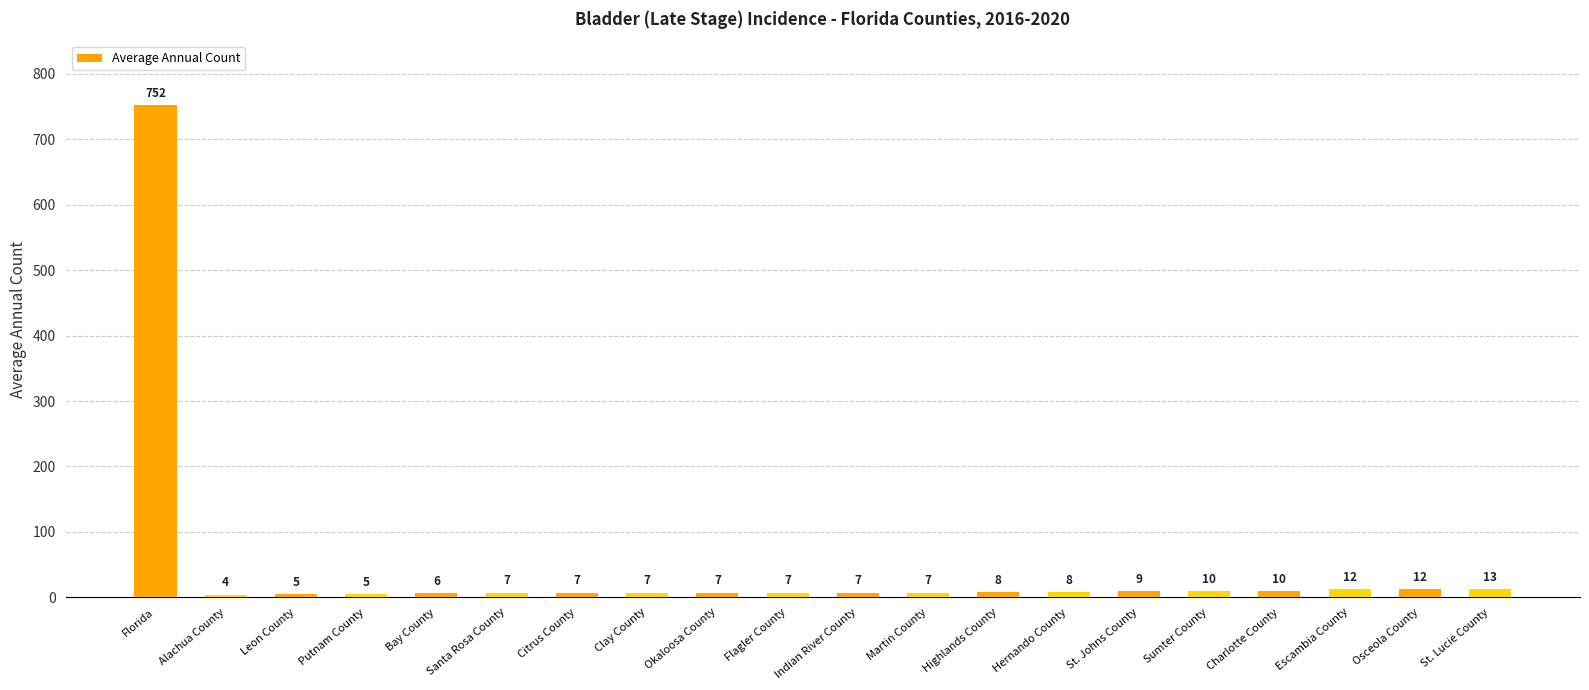

What is the smallest value displayed?

4